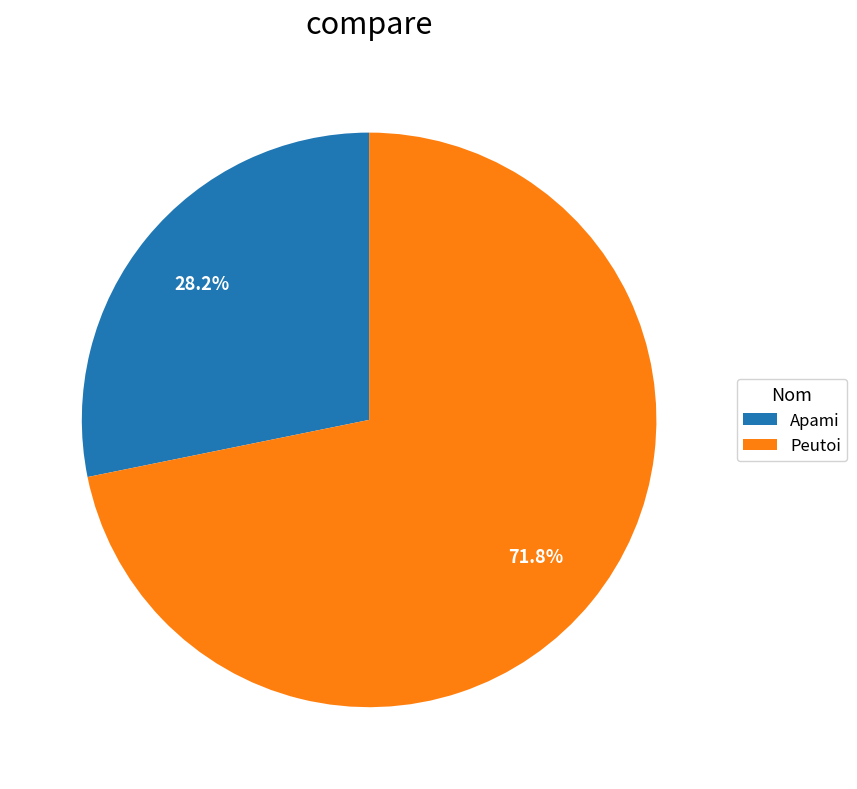

Does Apami represent more than half of the total?

No